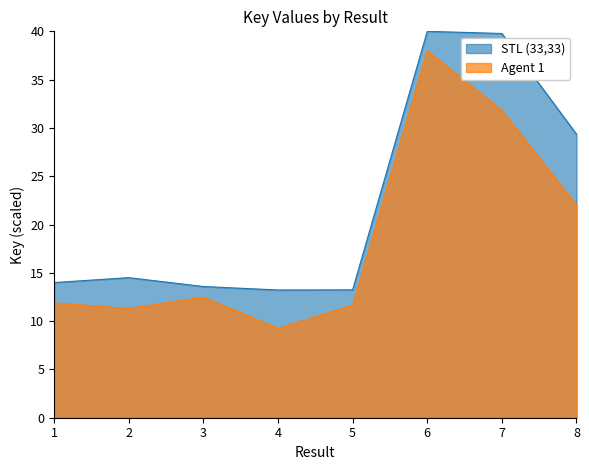

Which series has the largest range (max minus min)?

Agent 1